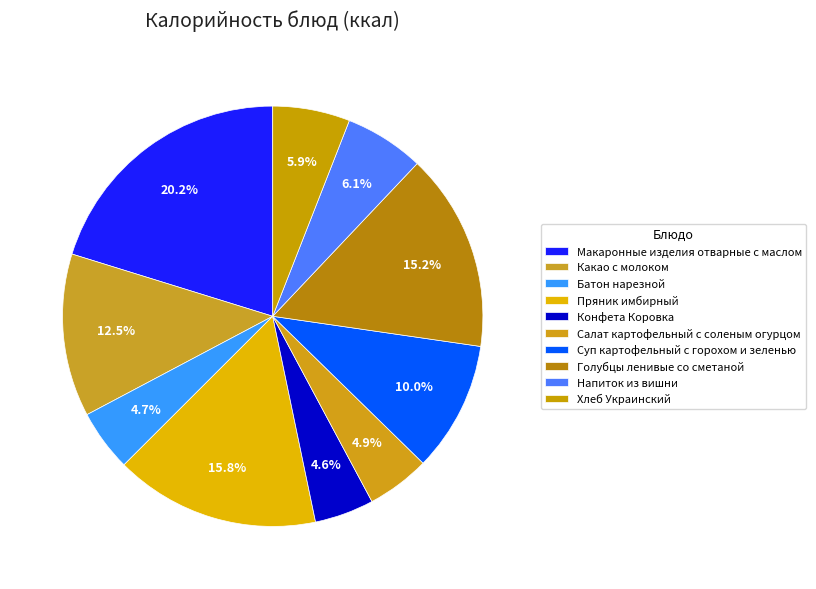

To the nearest percent, what is the difference between the Салат картофельный с соленым огурцом and Пряник имбирный slice percentages?

11%